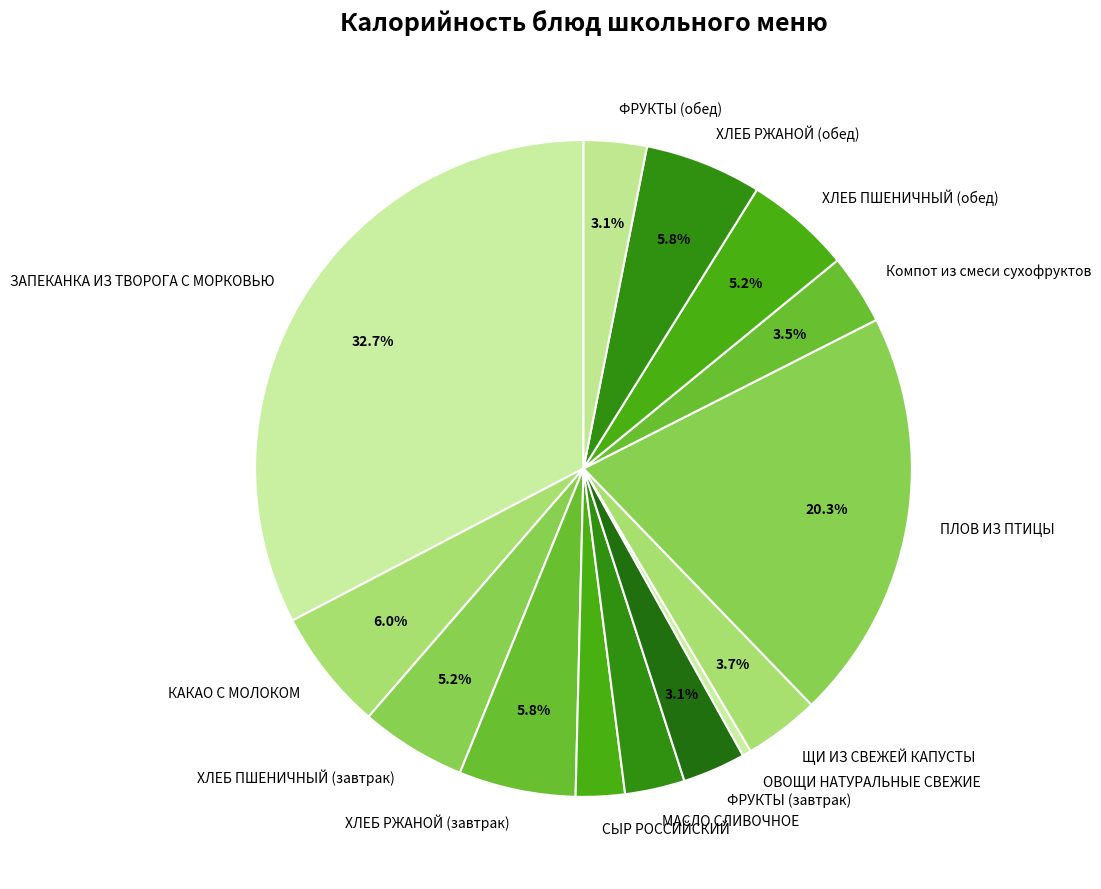

What percentage do ФРУКТЫ (завтрак) and ХЛЕБ ПШЕНИЧНЫЙ (обед) together represent?

8.3%